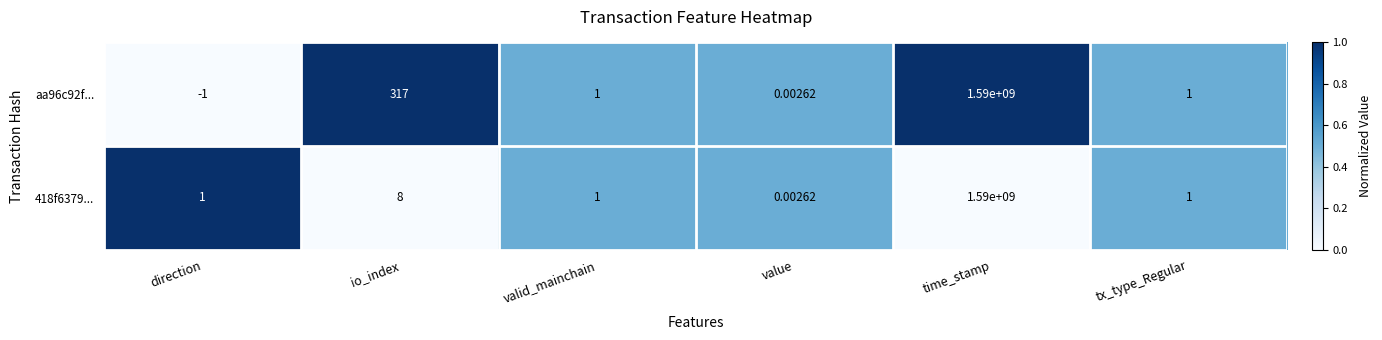

Which series has the widest spread of values?

aa96c92f...